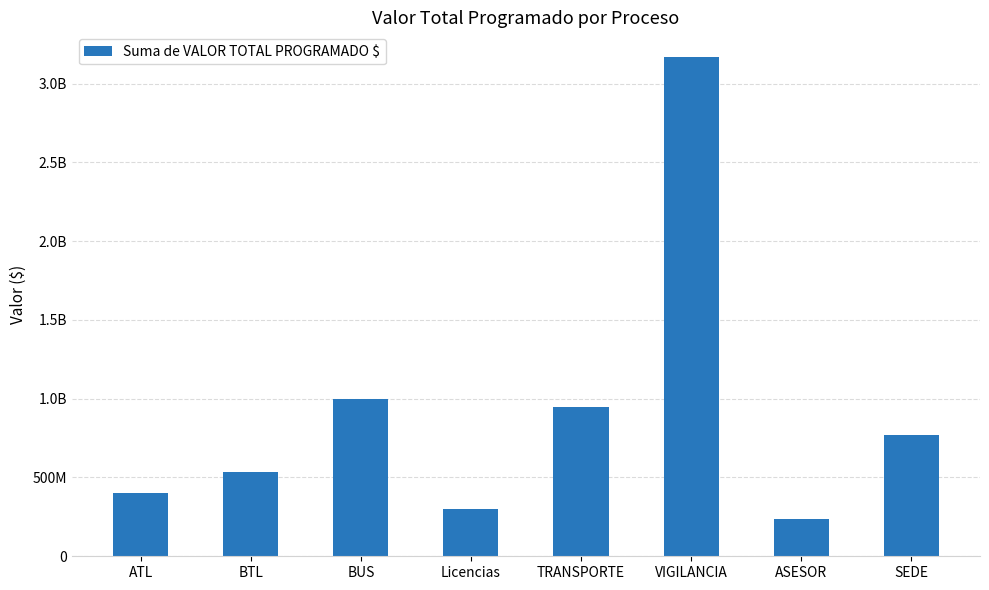

Are the bars horizontal?

No